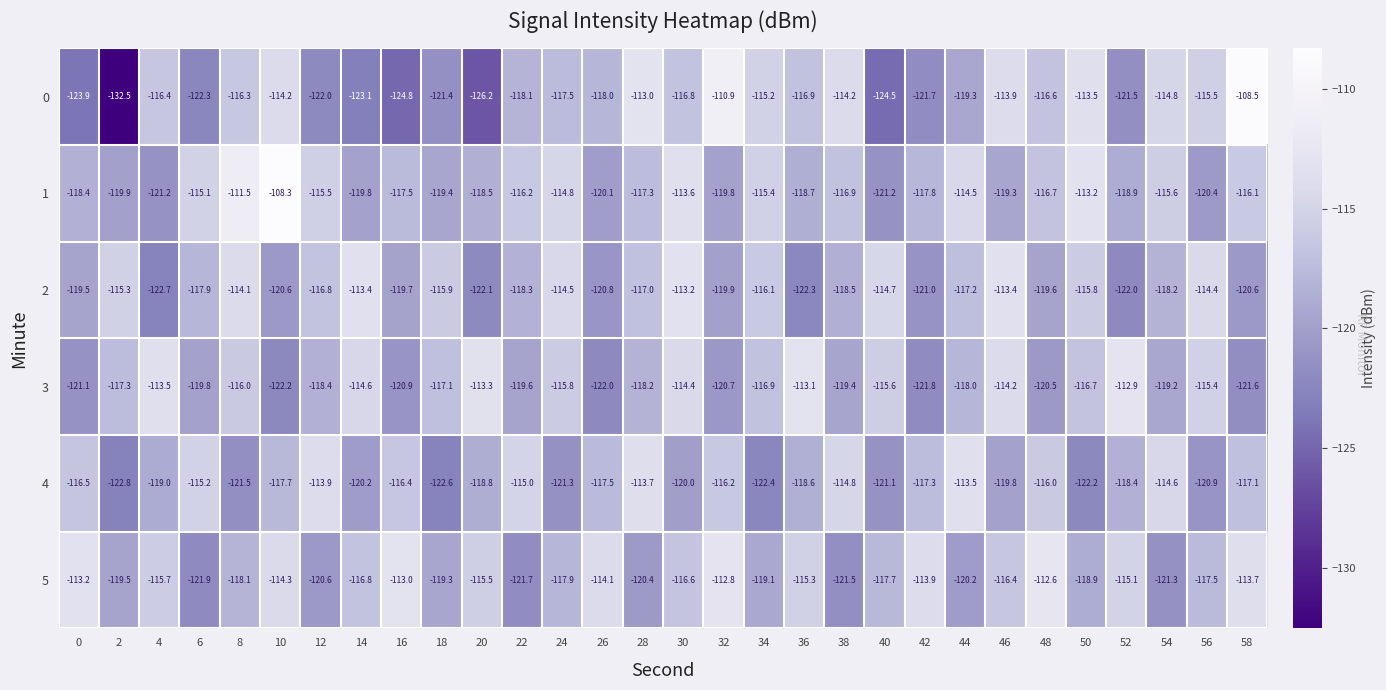

What is the difference between the highest and lowest values at 22?

6.7